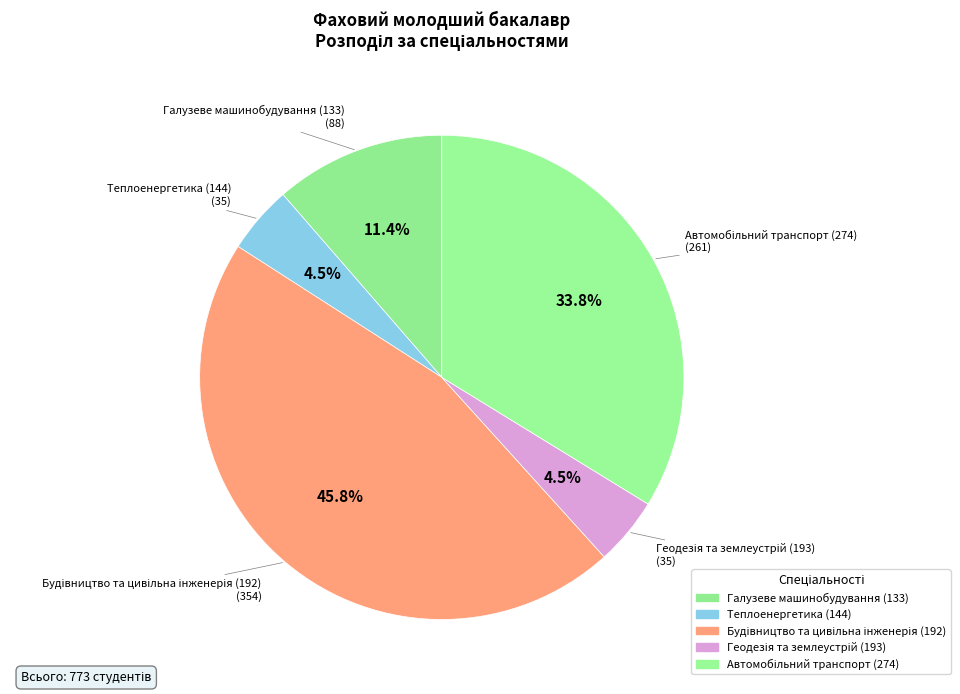

Does any single category account for the majority?

No